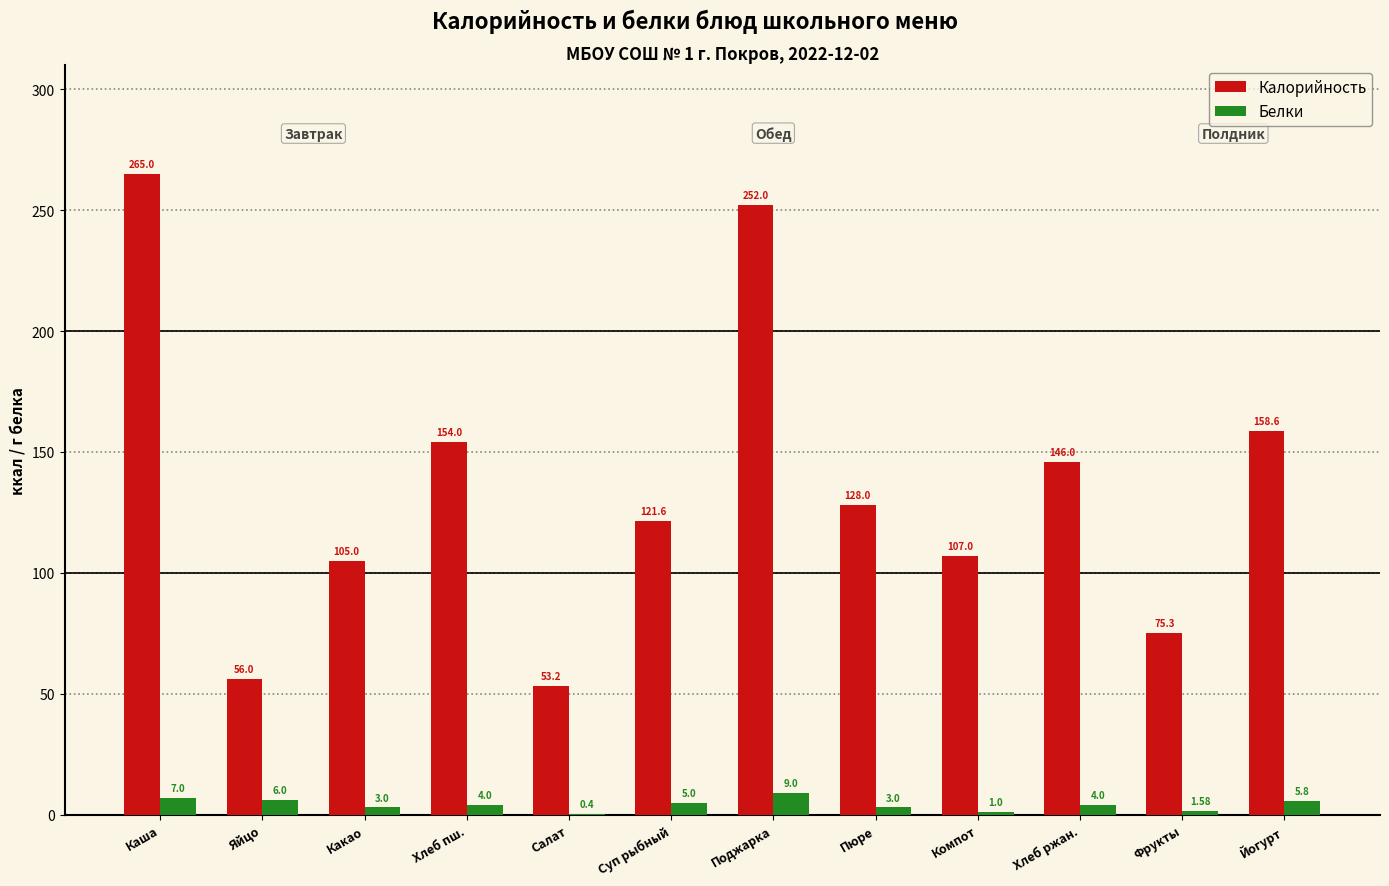

At which label does Калорийность first exceed 128?

Каша